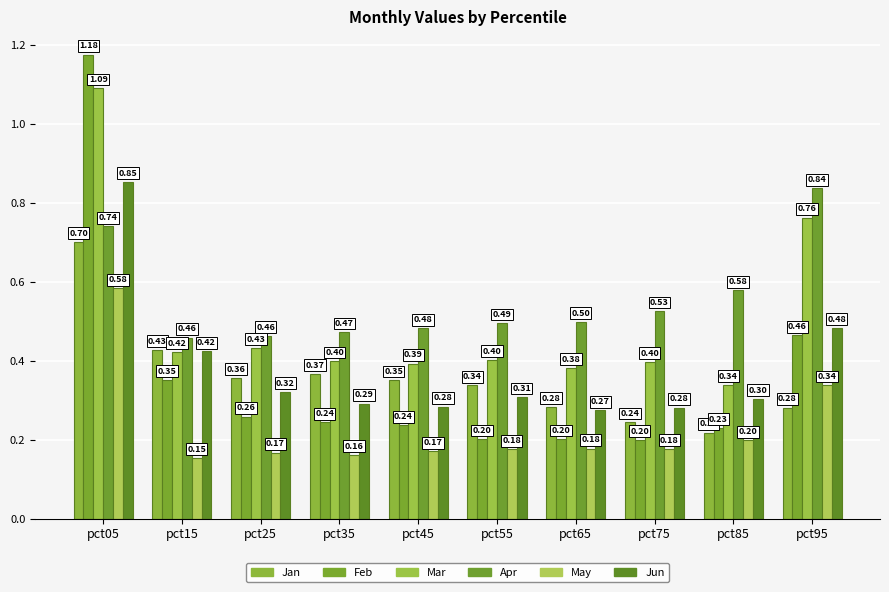

How many bars are there in total?

60